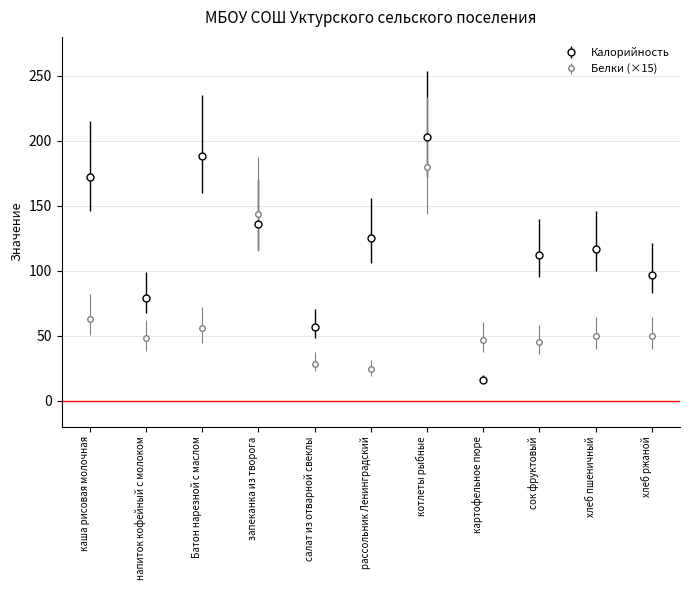

What is the value of the Белки (×15) point at the 2nd from the left?

48.0